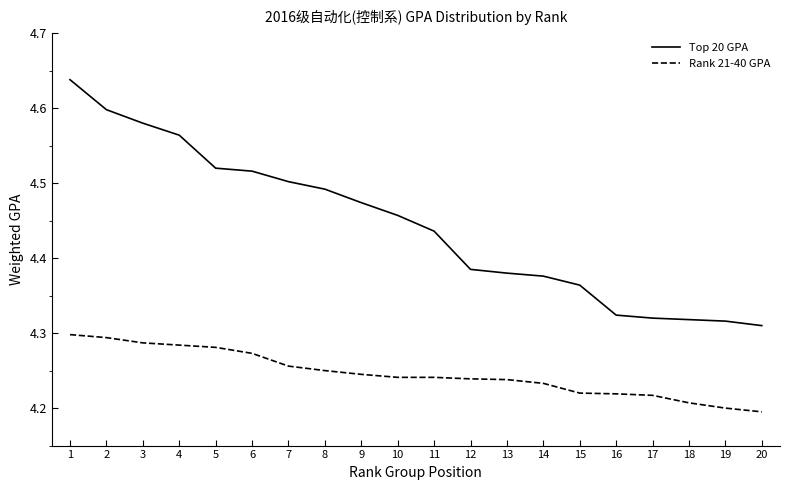

What is the total value across all series at 20?

8.5